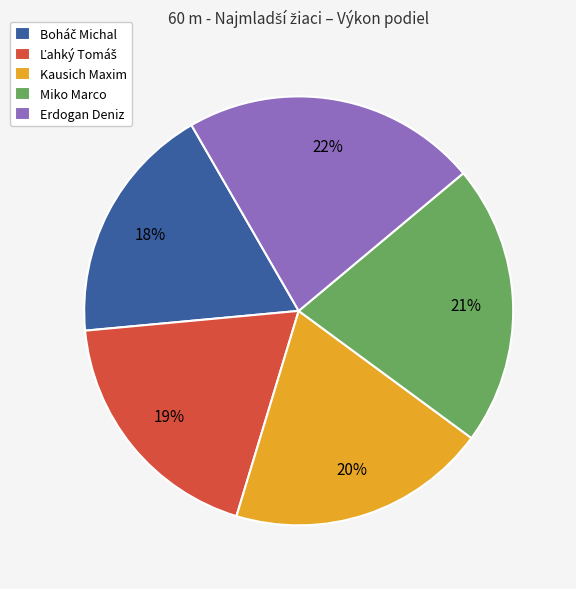

How many slices are in this pie chart?

5